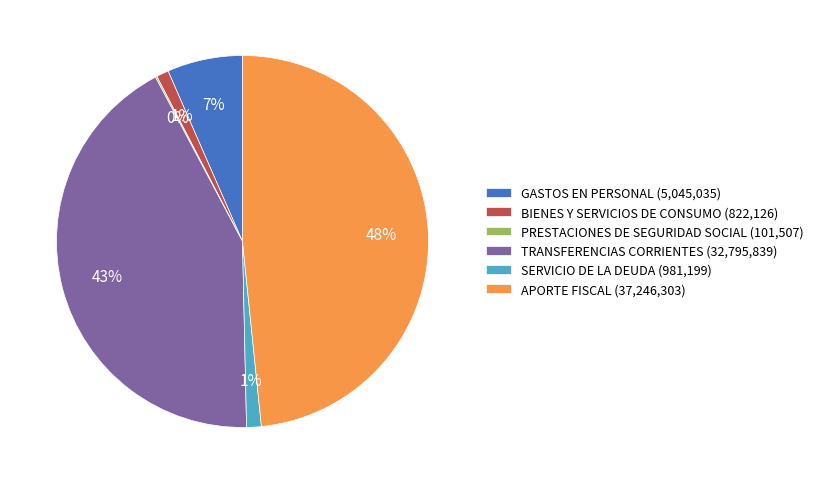

The APORTE FISCAL (37,246,303) slice represents 48% of the pie. True or false?

True